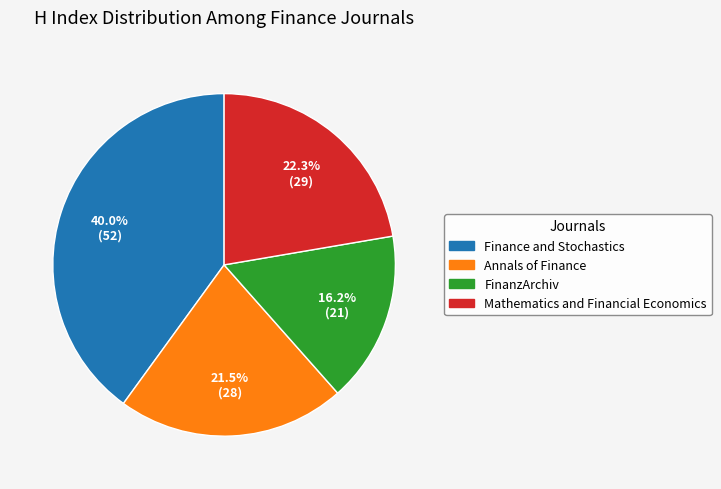

To the nearest percent, what is the combined percentage of FinanzArchiv and Annals of Finance?

38%